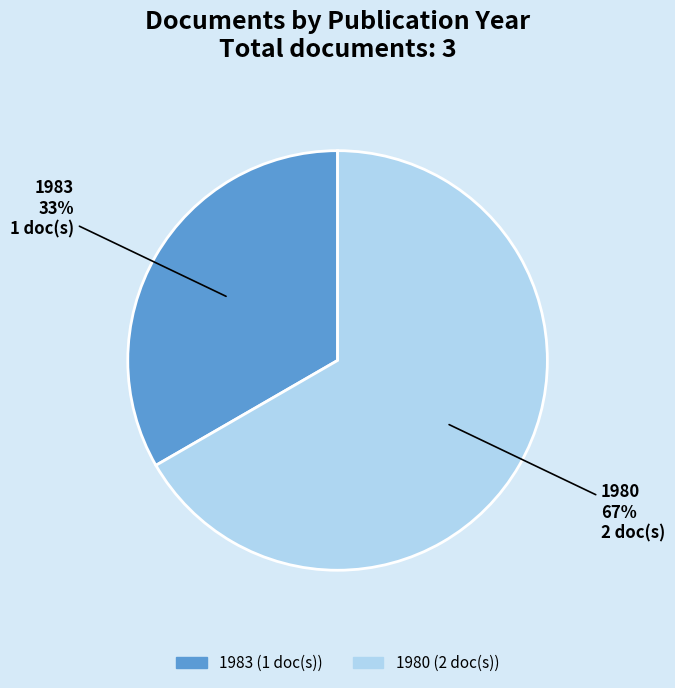

To the nearest percent, what is the average slice percentage?

50%